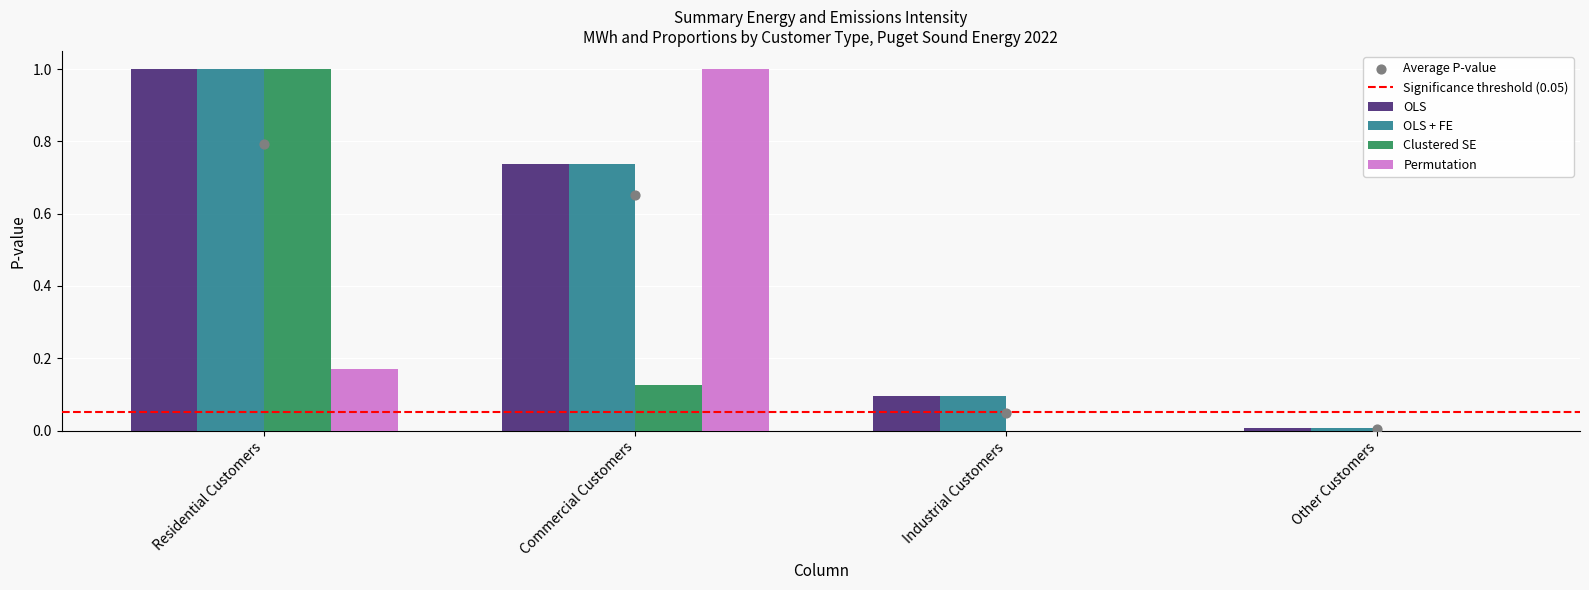

Which series reaches the maximum Y coordinate?

OLS